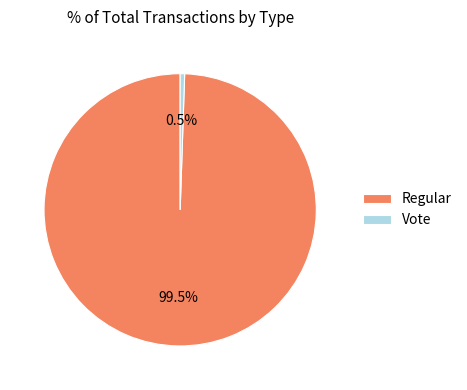

Between Regular and Vote, which is larger?

Regular